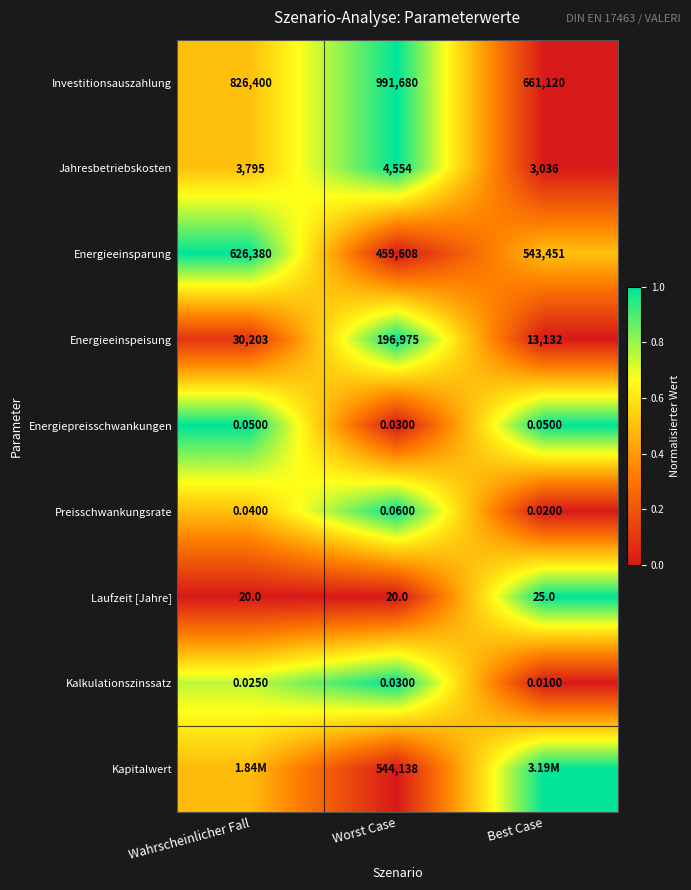

Which category has the lowest value in the Kalkulationszinssatz series?

Best Case